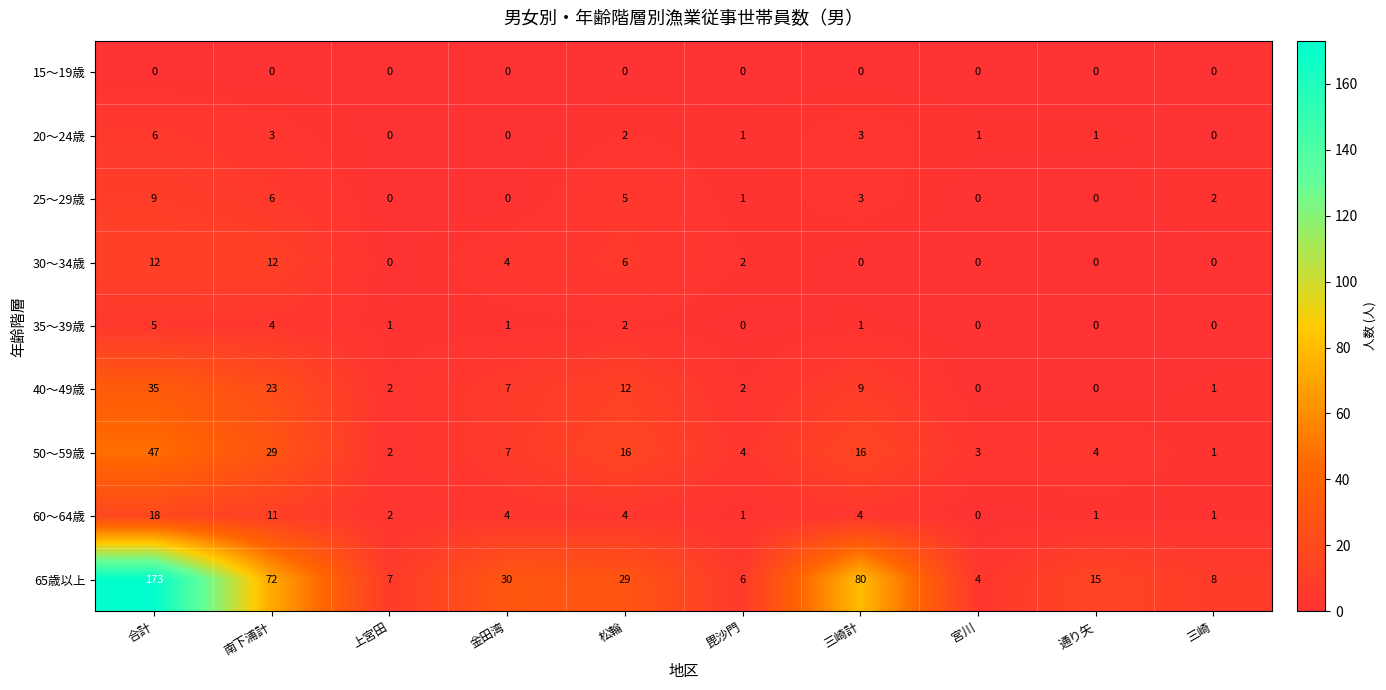

Which category has the highest value in the 25～29歳 series?

合計